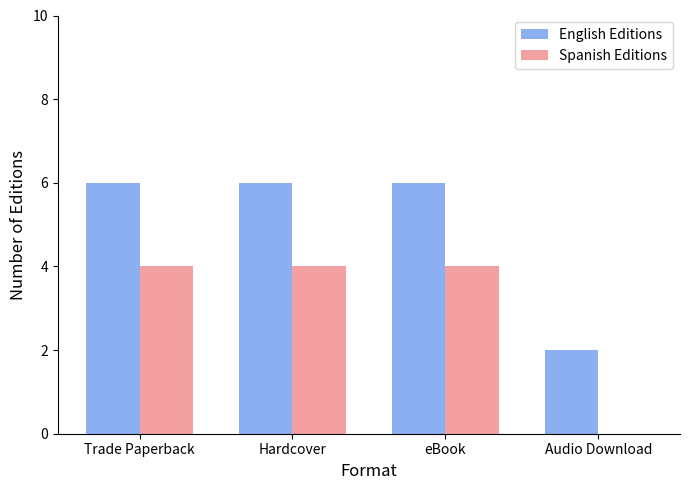

What is the average value of the English Editions series?

5